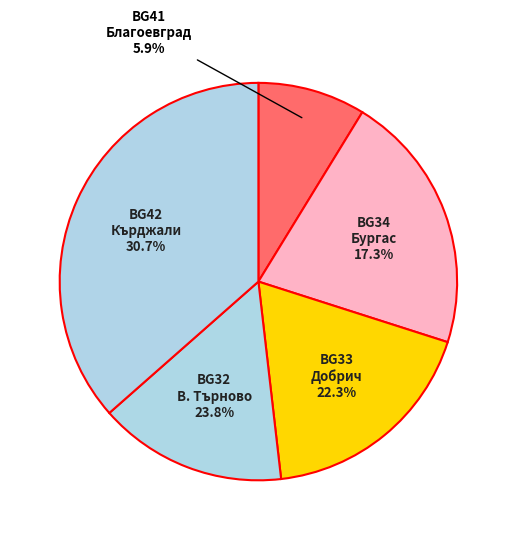

How many segments does this pie chart have?

5